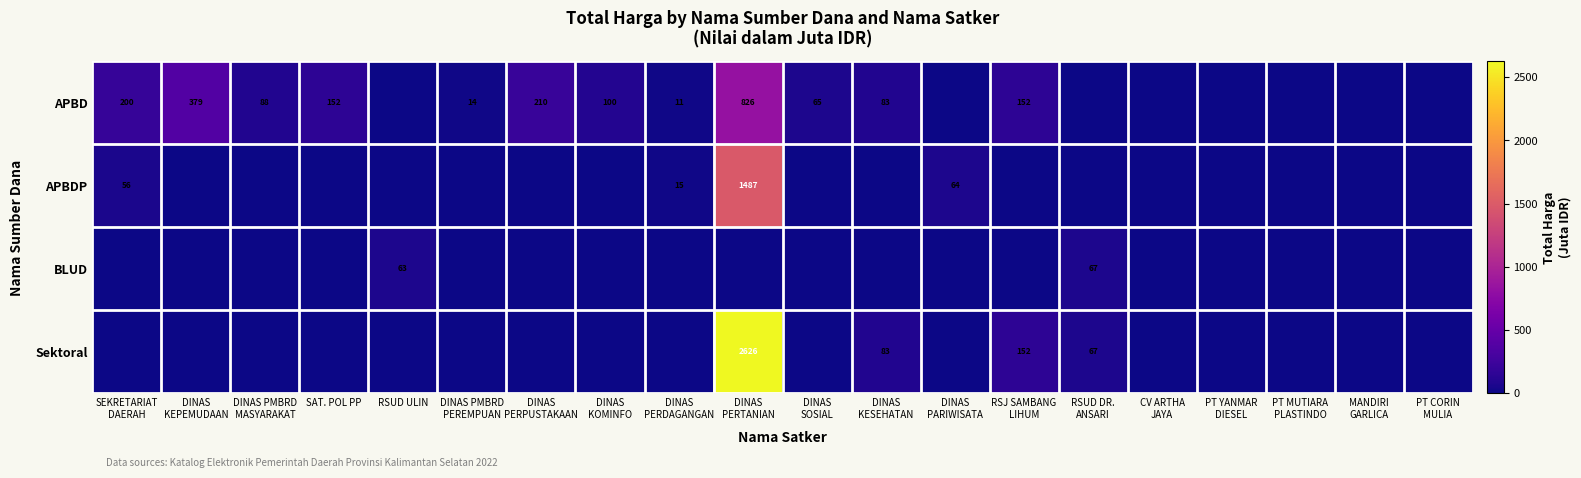

At which category does the chart reach its peak across all series?

DINAS
PERTANIAN